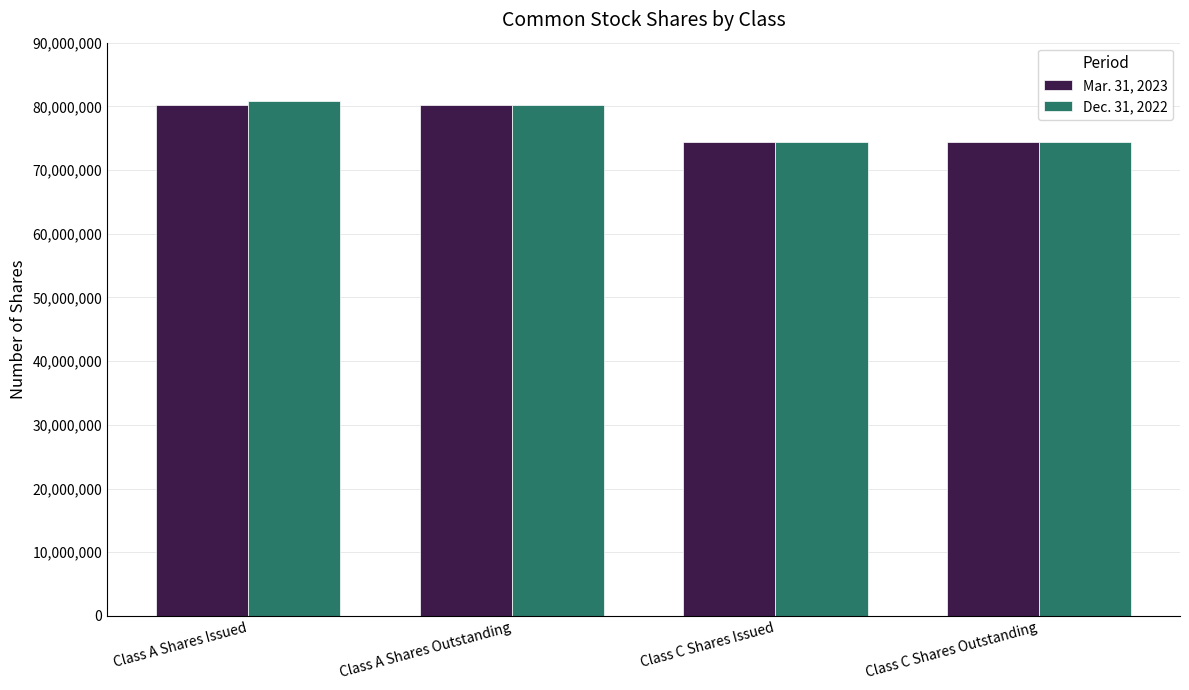

The Mar. 31, 2023 series shows 19896438 at Class C Shares Issued. True or false?

False